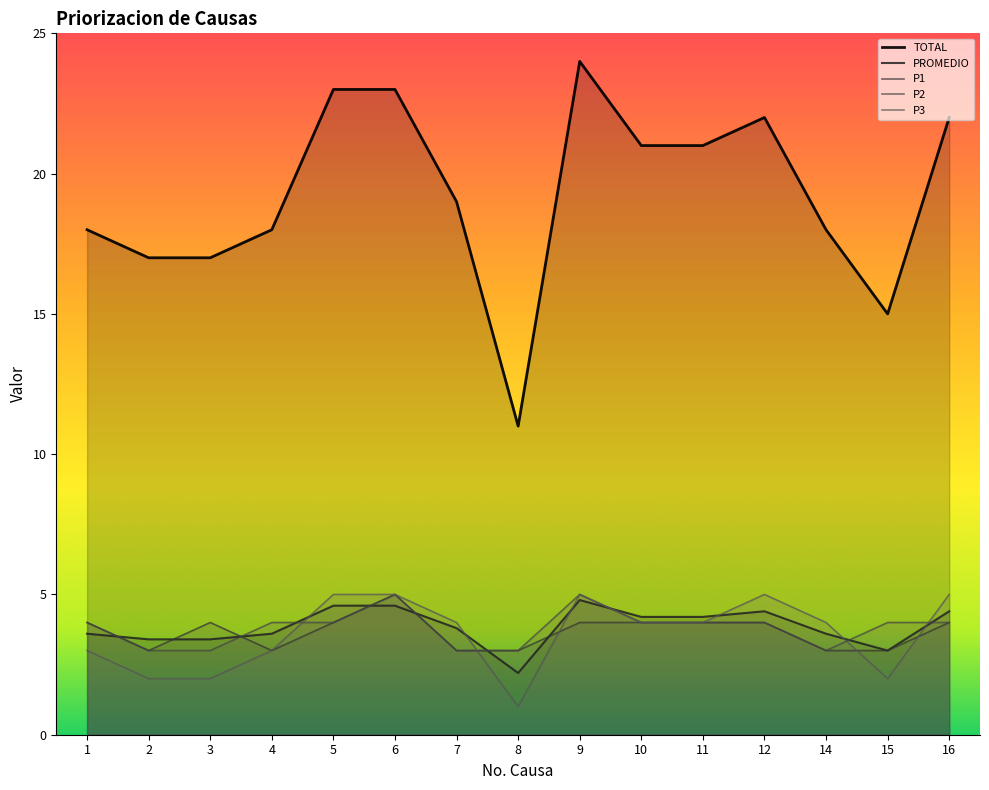

At which category is the sum across all series the highest?

9